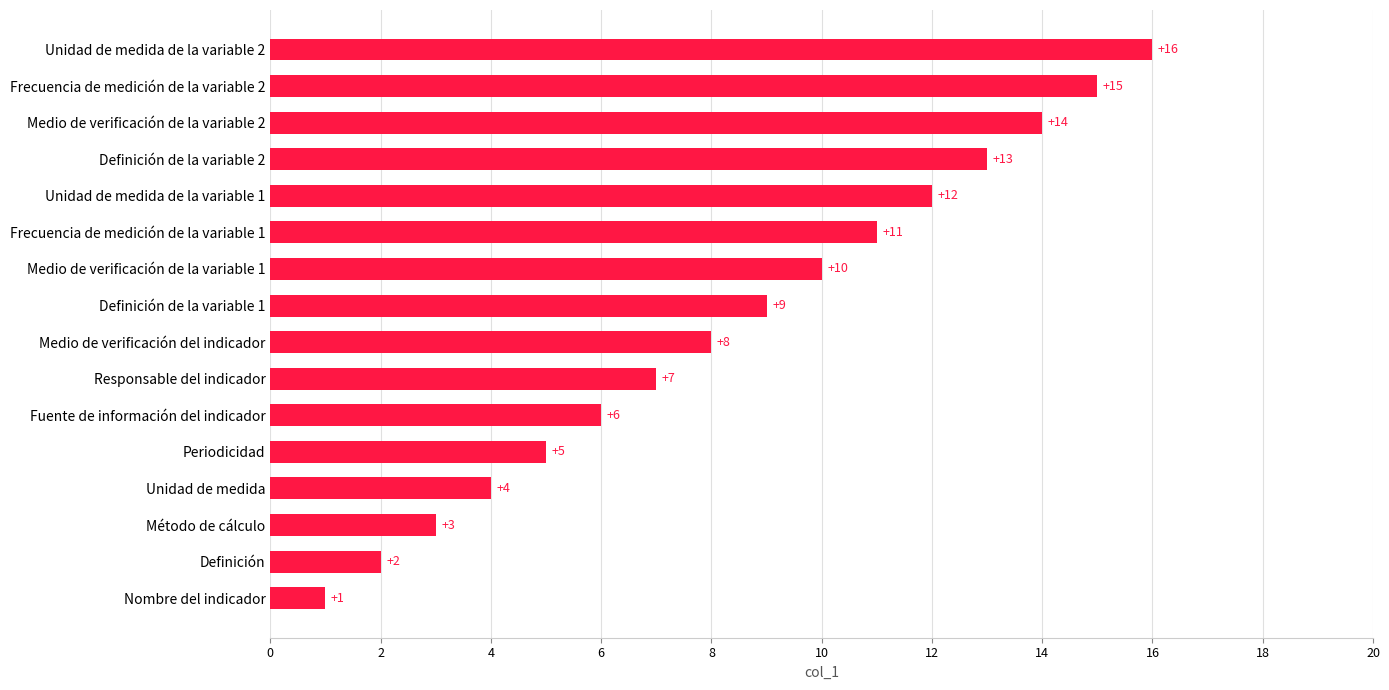

Rank the categories by value from highest to lowest.

Unidad de medida de la variable 2, Frecuencia de medición de la variable 2, Medio de verificación de la variable 2, Definición de la variable 2, Unidad de medida de la variable 1, Frecuencia de medición de la variable 1, Medio de verificación de la variable 1, Definición de la variable 1, Medio de verificación del indicador, Responsable del indicador, Fuente de información del indicador, Periodicidad, Unidad de medida, Método de cálculo, Definición, Nombre del indicador